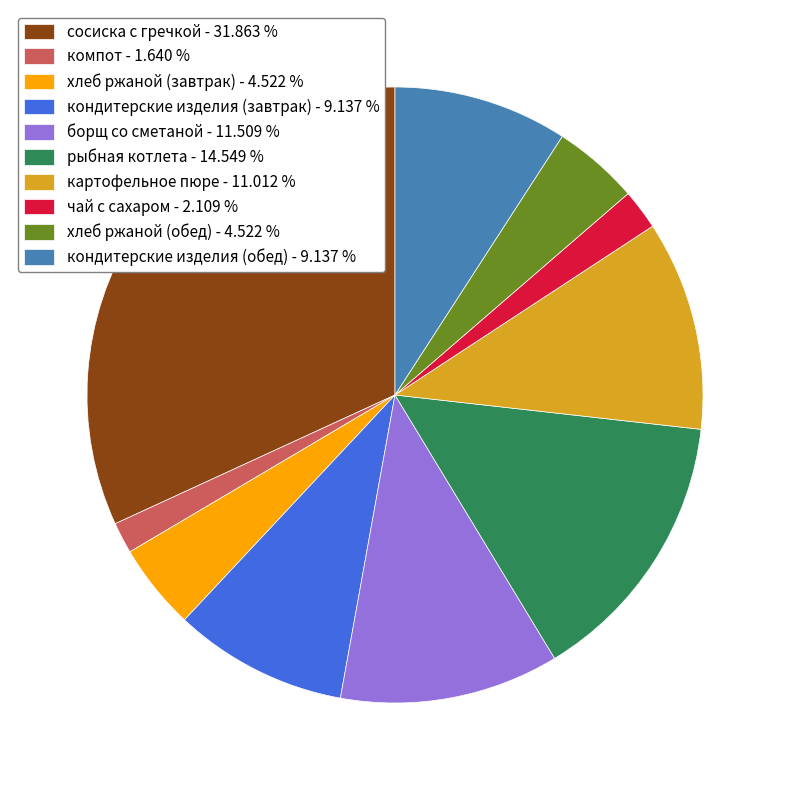

Combined, do хлеб ржаной (завтрак) - 4.522 % and кондитерские изделия (завтрак) - 9.137 % account for over 50%?

No